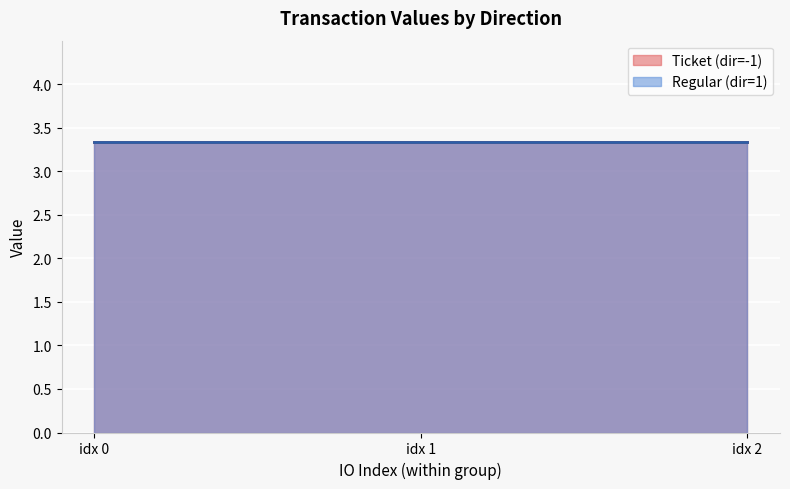

What is the value of the value point at the 2nd from the left?

3.3